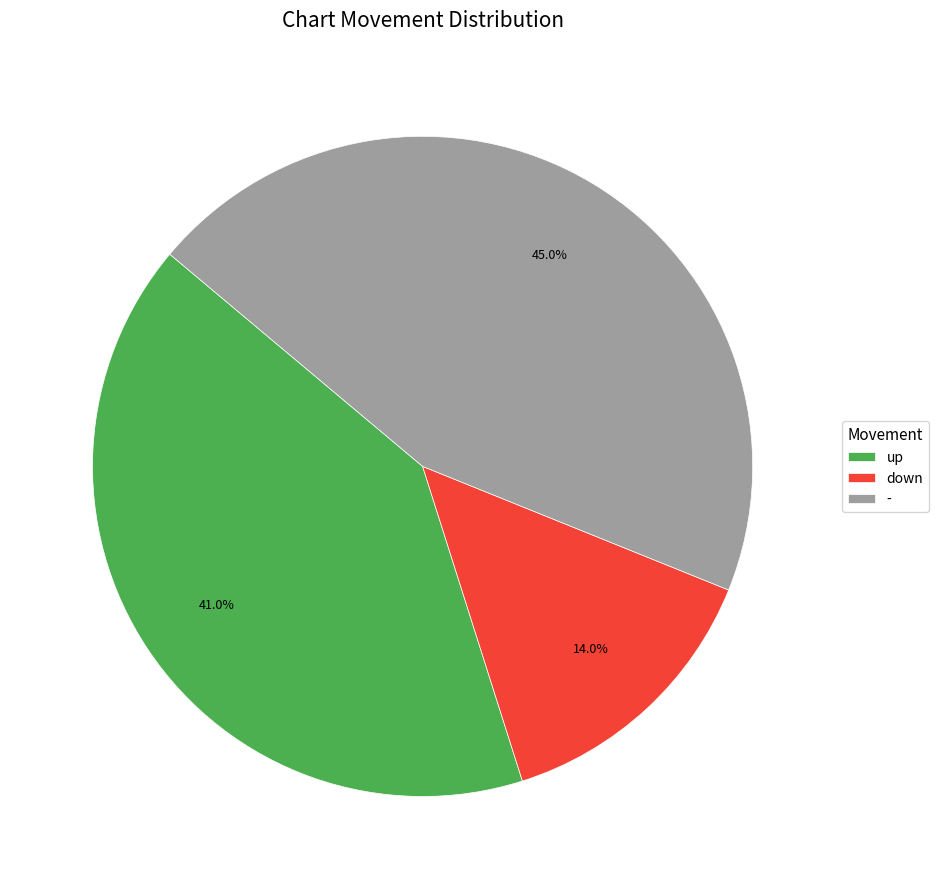

How many segments does this pie chart have?

3